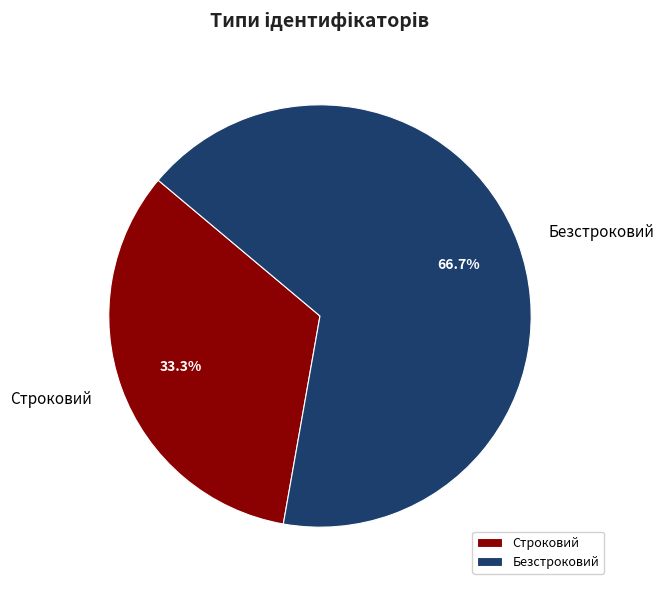

To the nearest percent, what is the combined percentage of Безстроковий and Строковий?

100%